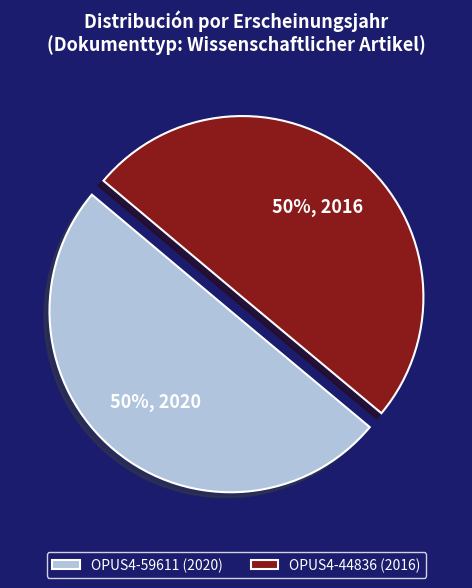

Approximately how many times larger is the value at OPUS4-59611 (2020) compared to OPUS4-44836 (2016)?

1.0